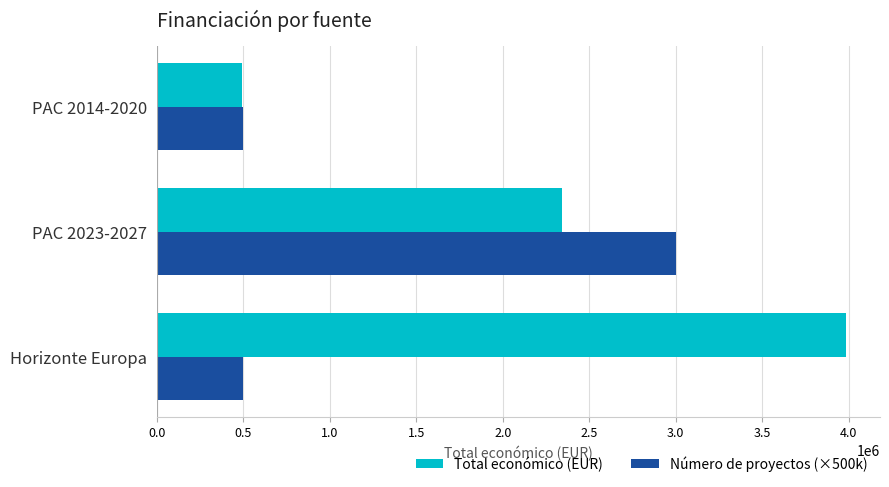

What is the minimum value shown in the chart?

494256